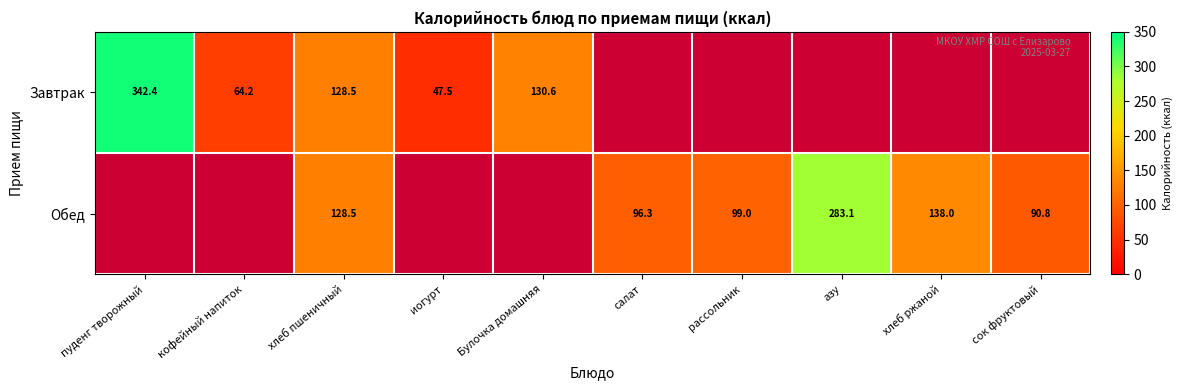

At which category is the sum across all series the highest?

пуденг творожный